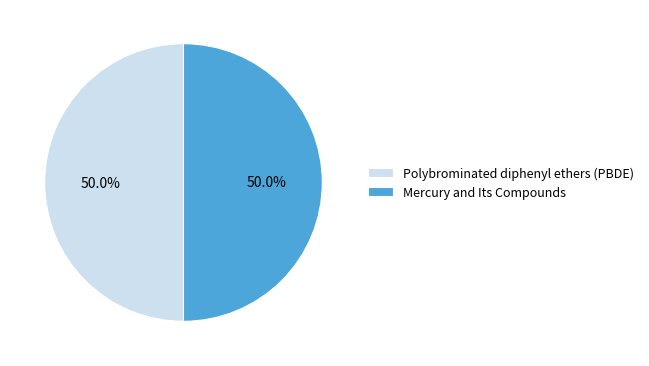

Count the number of slices in the pie.

2